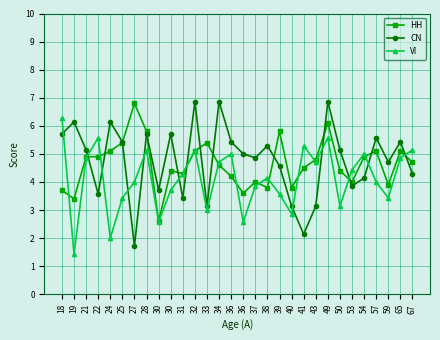

The VI series shows 8.7 at 49. True or false?

False